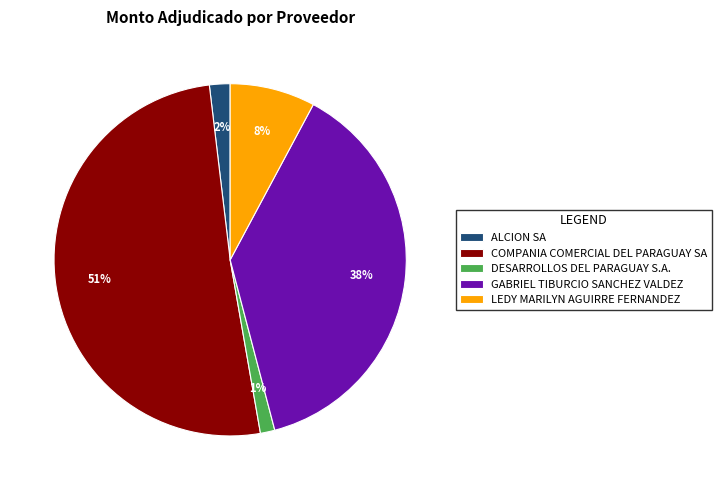

Do ALCION SA and COMPANIA COMERCIAL DEL PARAGUAY SA together represent more than half of the pie?

Yes